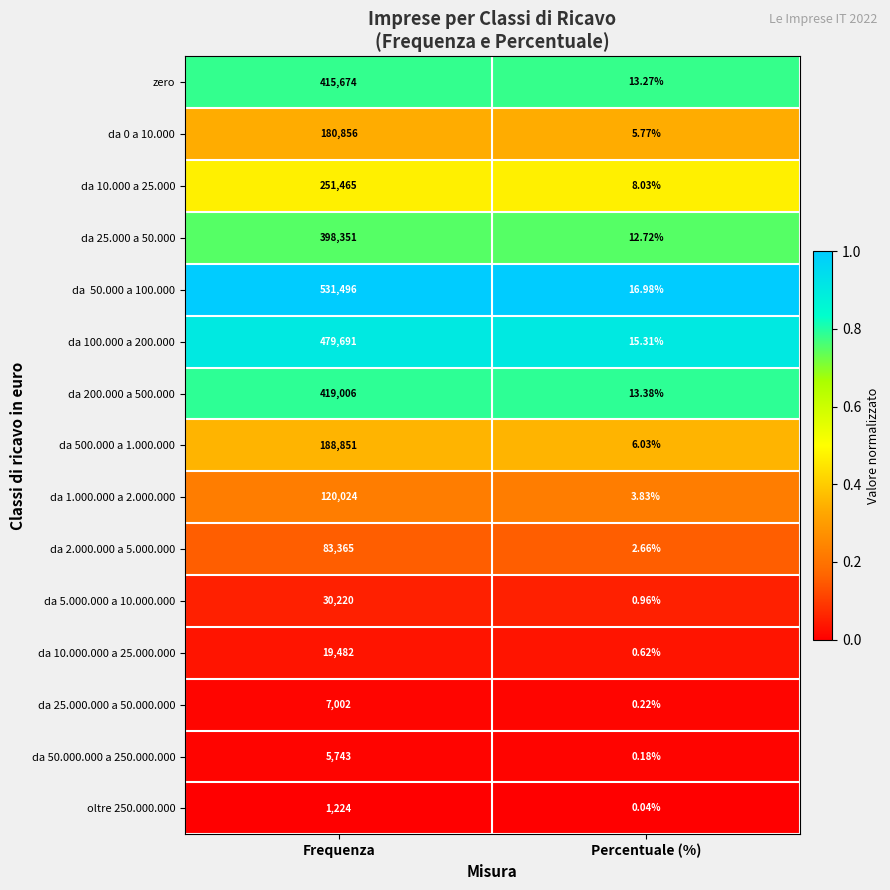

Which category has the highest value across all series?

Frequenza